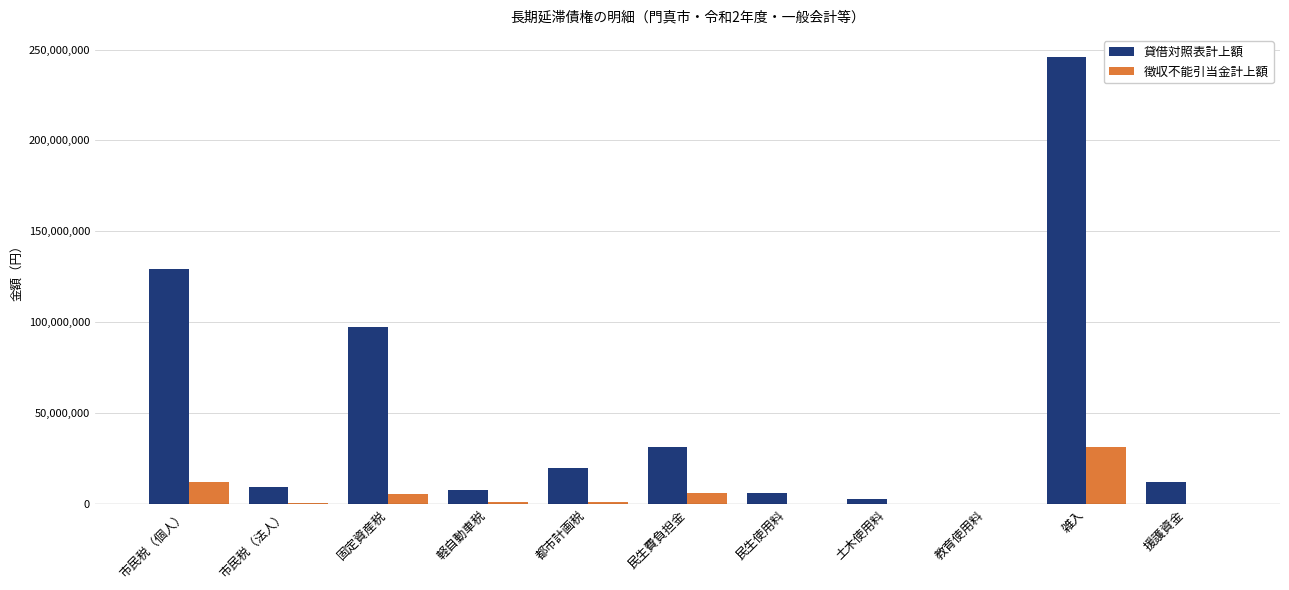

What is the sum of all 貸借対照表計上額 values?

563097167